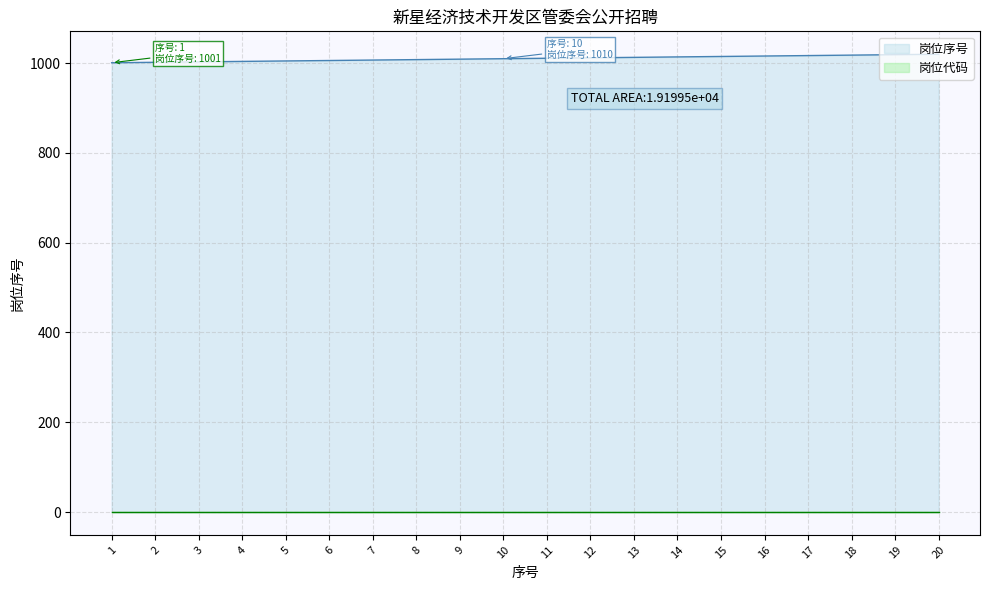

What is the sum of all values?

20210